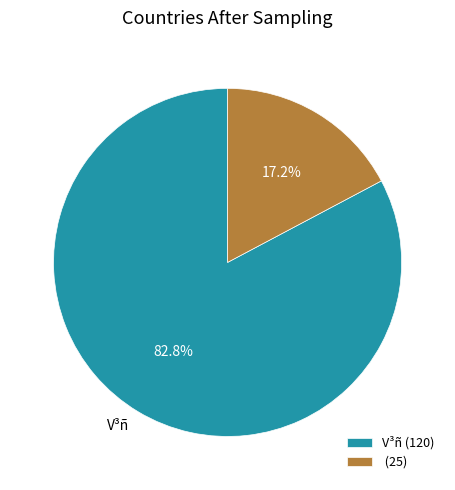

Does any single category account for the majority?

Yes